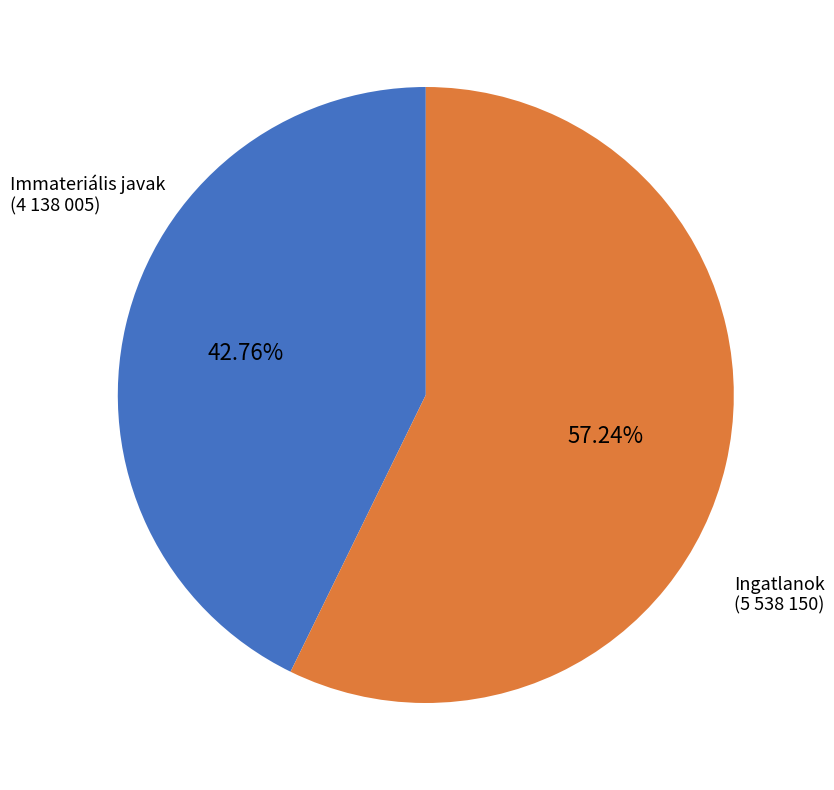

What is the ratio of the value at Ingatlanok (5 538 150) to the value at Immateriális javak (4 138 005)?

1.3